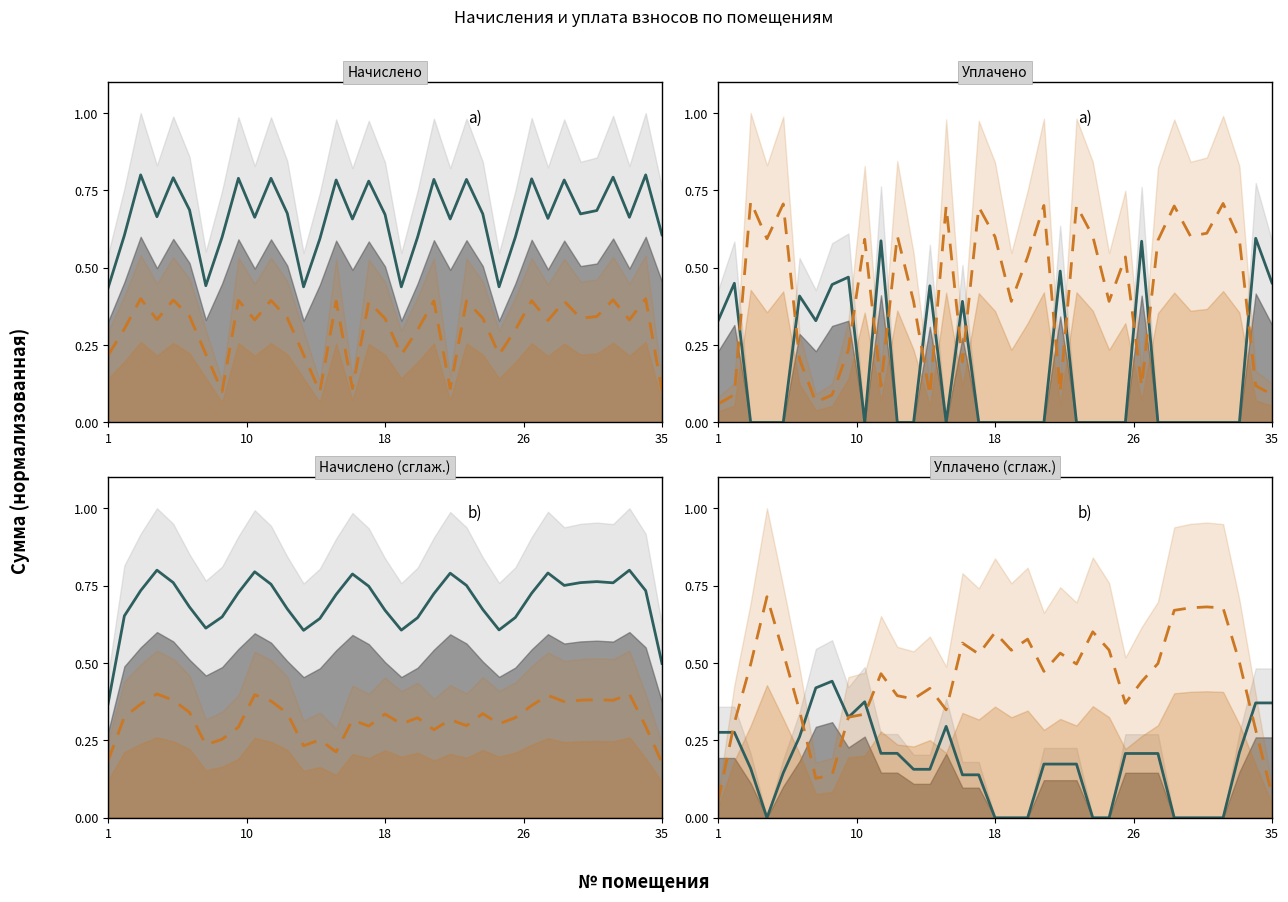

What is the difference between the задолженность values at 20 and 34?

0.1